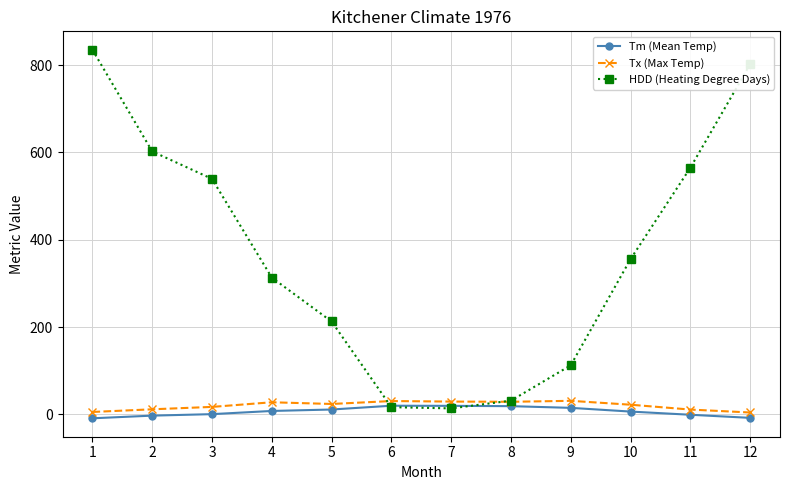

What is the greatest value displayed?

835.1